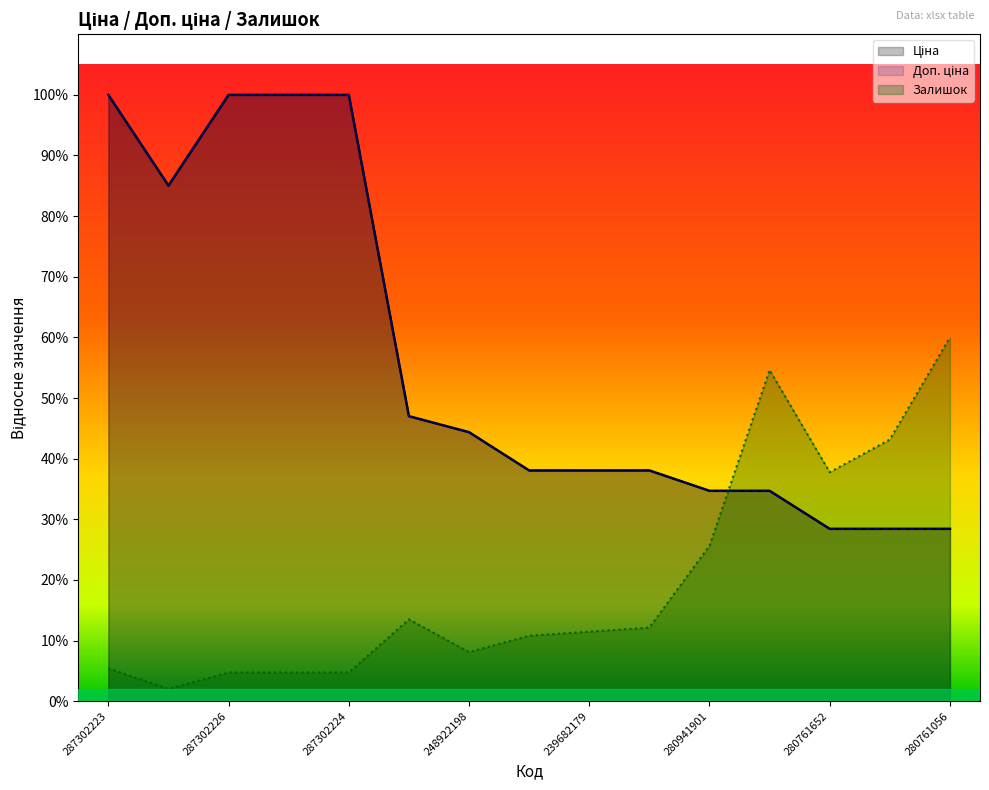

True or false: Ціна and Доп. ціна intersect in this chart.

False